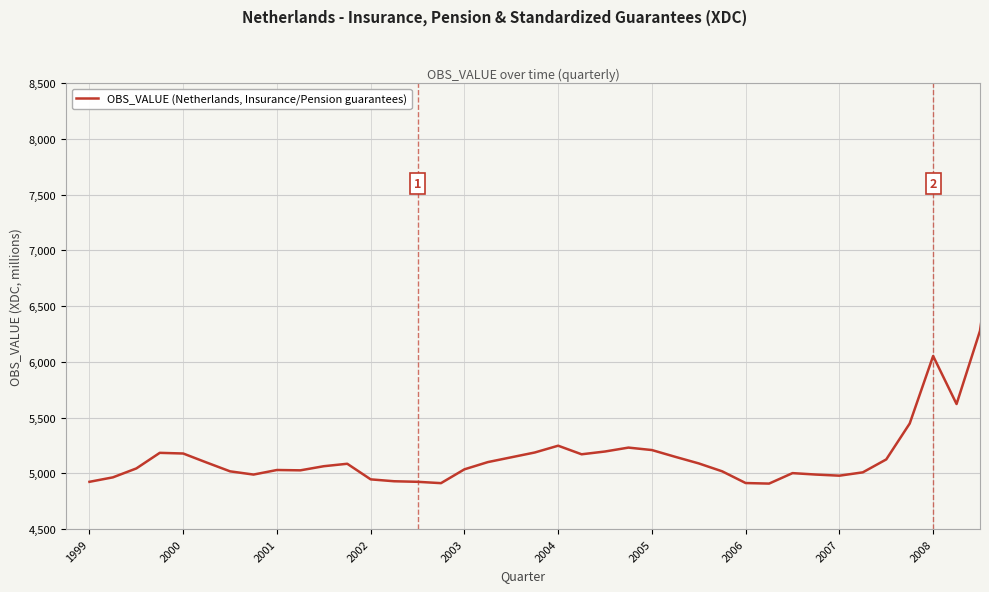

Does the chart display data point markers on the line(s)?

No